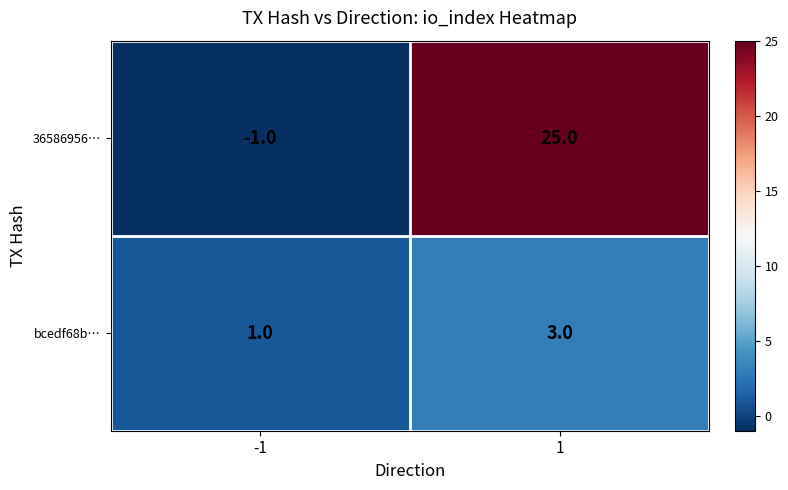

What is the spread (max minus min) of values at -1?

2